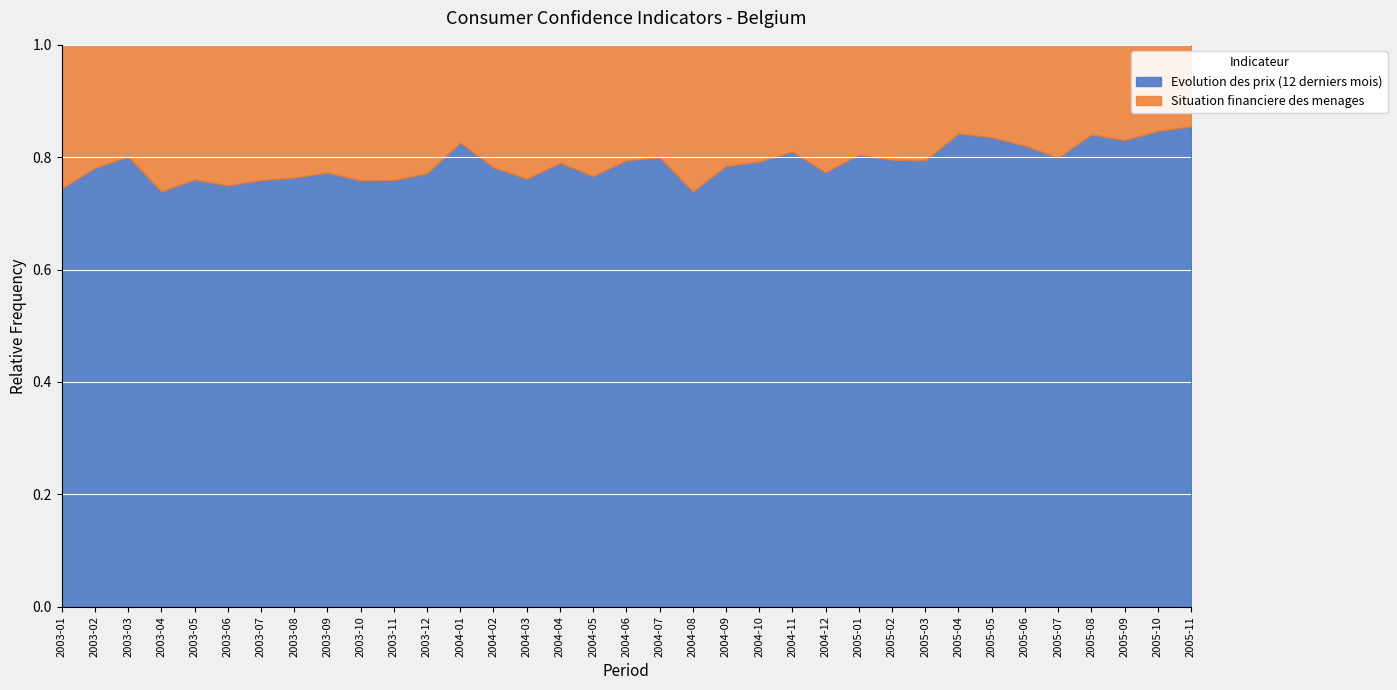

How many values in the Evolution des prix (12 derniers mois) series are below 54?

16